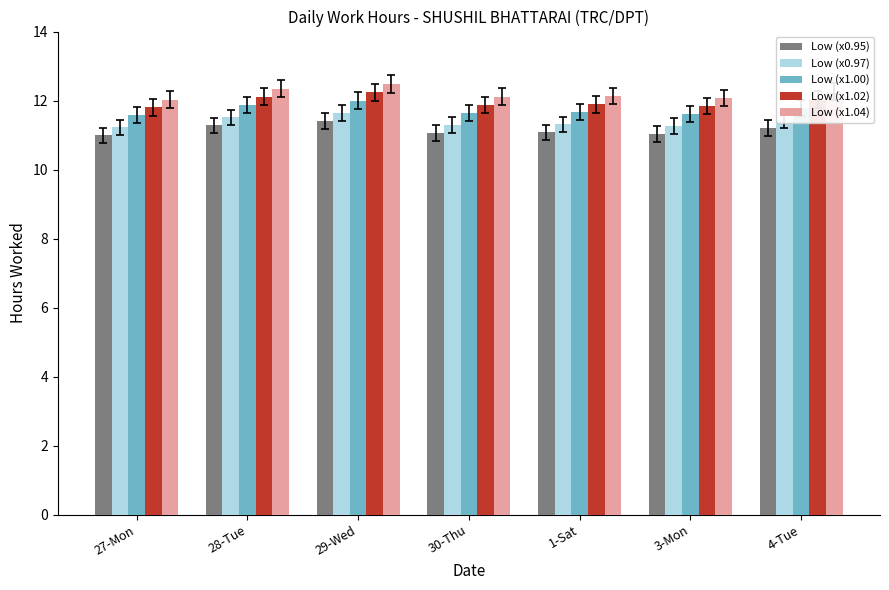

What is the maximum value shown in the chart?

12.5